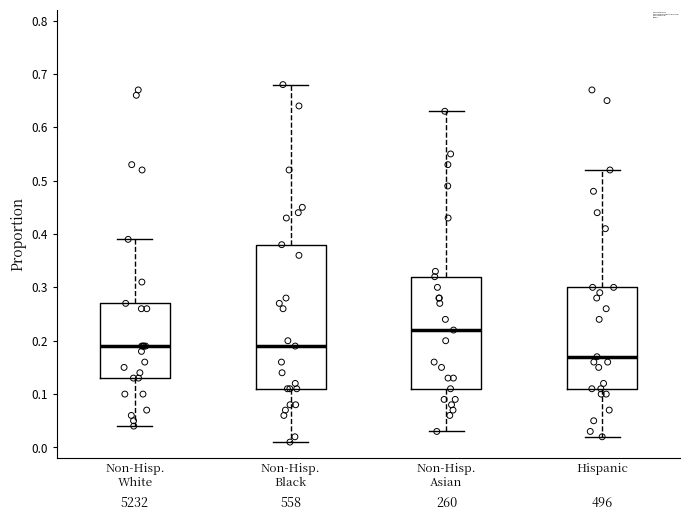

Reading left to right, read every box against the y-axis: the position of its median line, the range the box covers, and the ends of its whiskers. The values are not printed on the chart, so give them approximately, as read against the axis.

Non-Hisp. White: median 0.19, box 0.13 to 0.27, whiskers 0.04 to 0.39
Non-Hisp. Black: median 0.19, box 0.11 to 0.38, whiskers 0.01 to 0.68
Non-Hisp. Asian: median 0.22, box 0.11 to 0.32, whiskers 0.03 to 0.63
Hispanic: median 0.17, box 0.11 to 0.30, whiskers 0.02 to 0.52